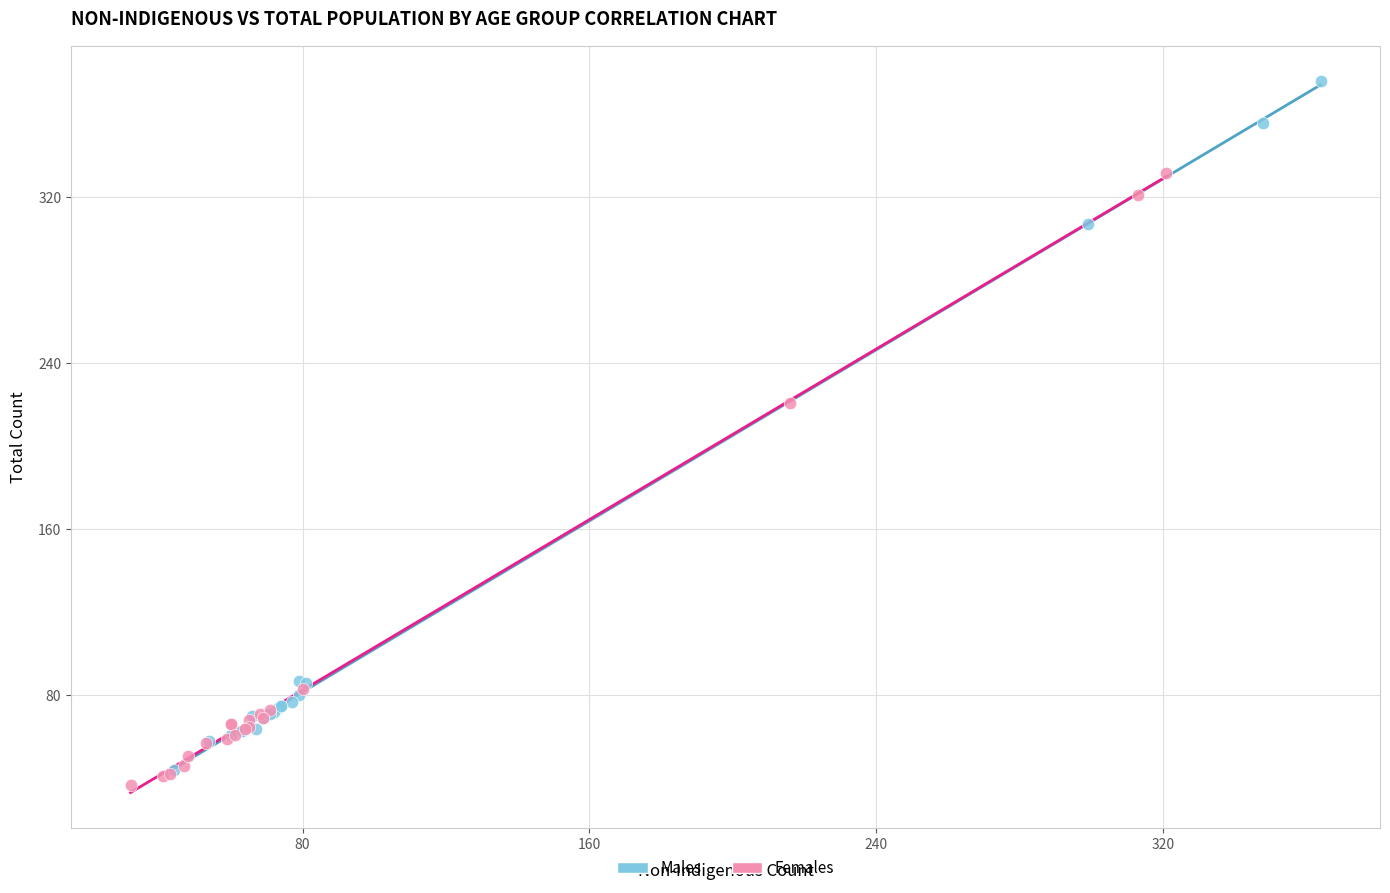

Which series has the widest spread of Y values?

Males